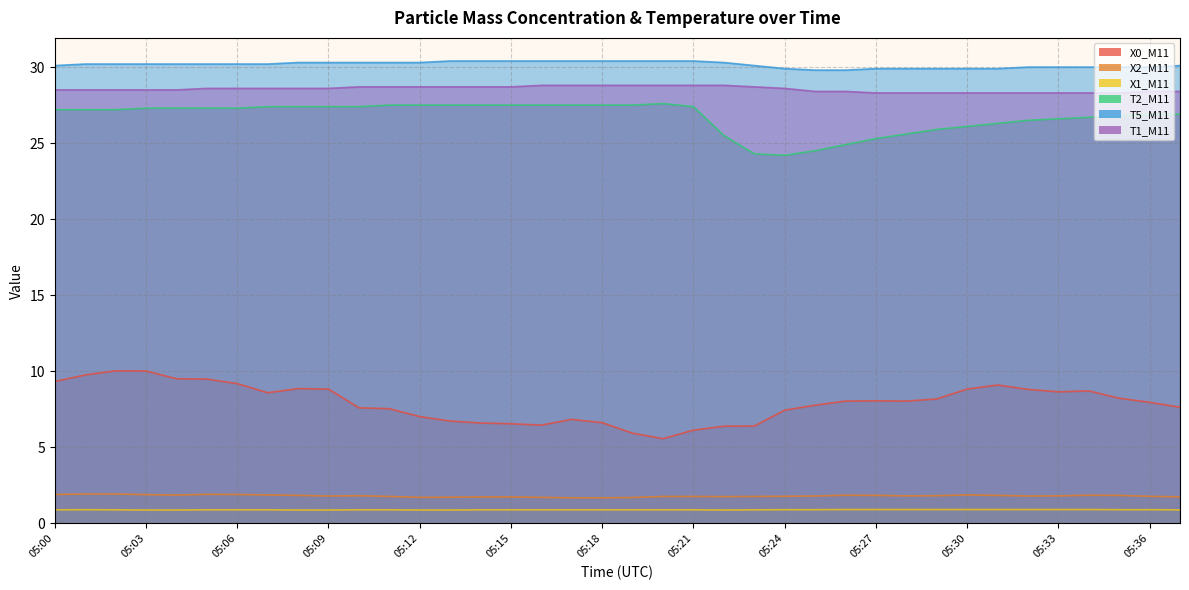

What is the spread (max minus min) of values at 05:30?

29.0